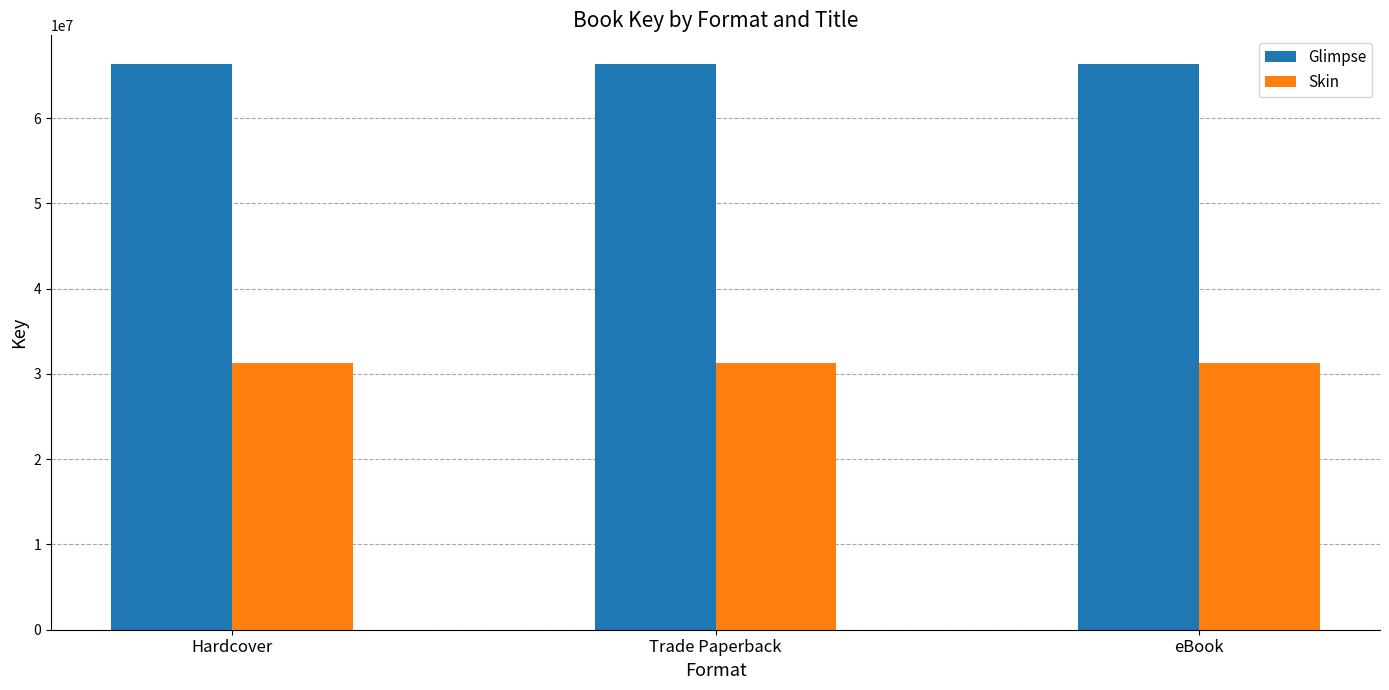

What is the maximum value for Skin?

31247142